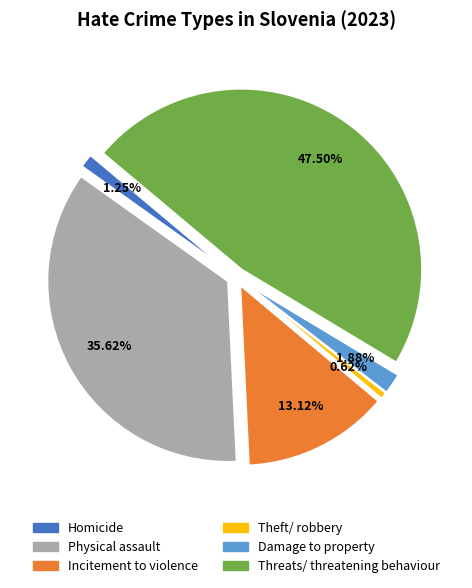

How many slices are in this pie chart?

6